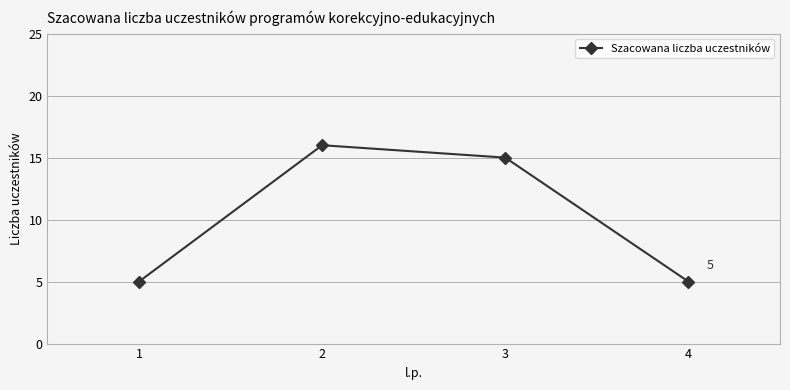

What is the value of the 3rd point from the left?

15